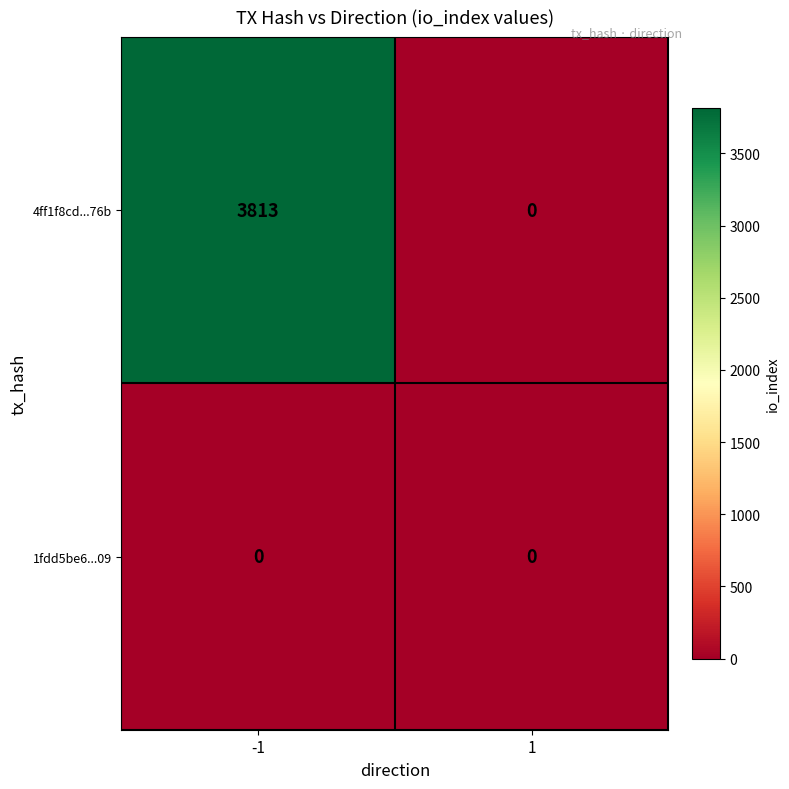

What is the difference between the 4ff1f8cd...76b values at -1 and 1?

3813